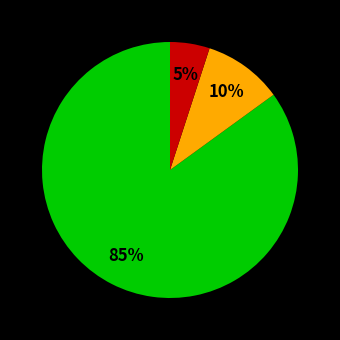

To the nearest percent, what is the difference between the largest and smallest slice percentages?

80%